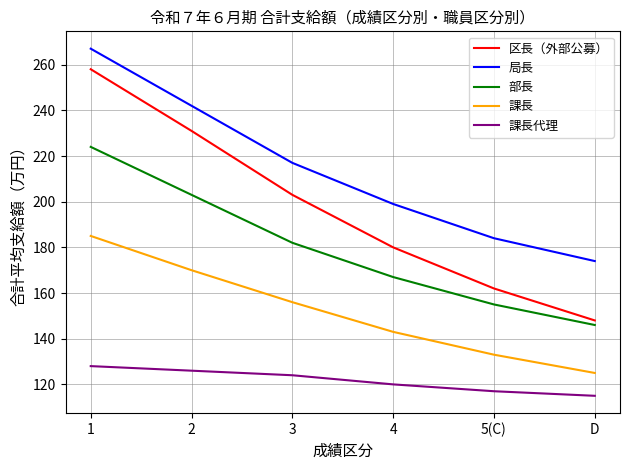

What is the approximate value of 局長 at 2?

242